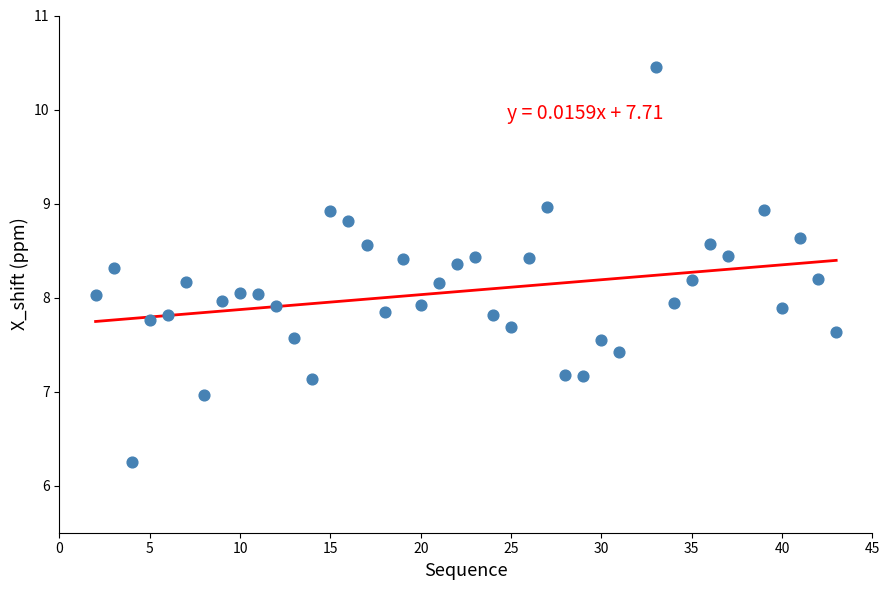

What is the range of X values (max minus min)?

41.0